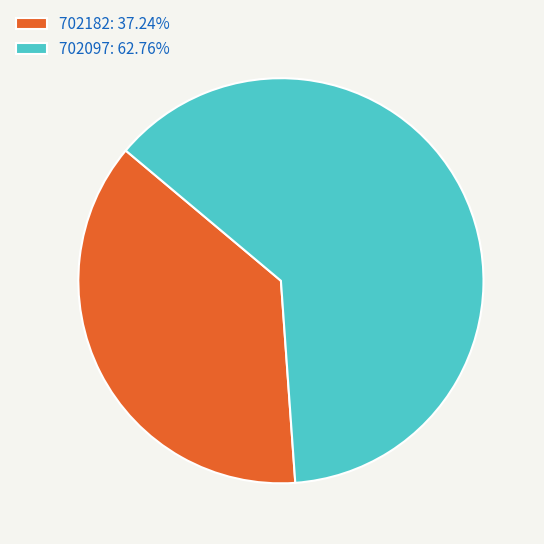

Does 702097: 62.76% account for over 50% of the chart?

Yes